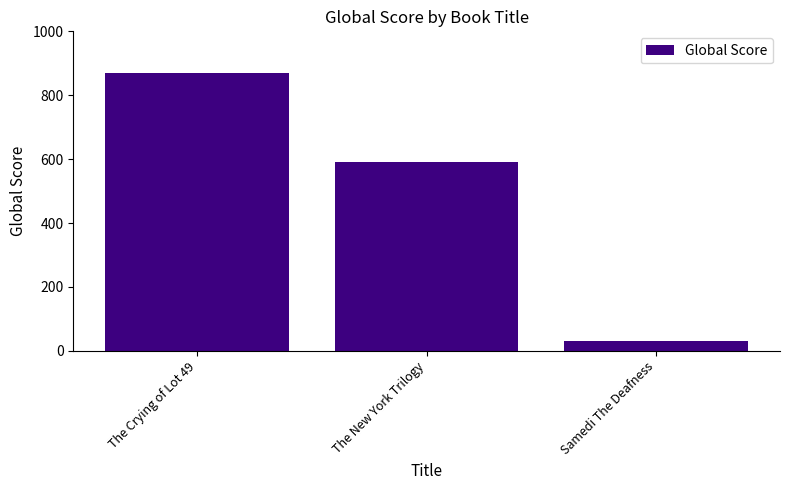

True or false: the data shows 974 at The New York Trilogy.

False